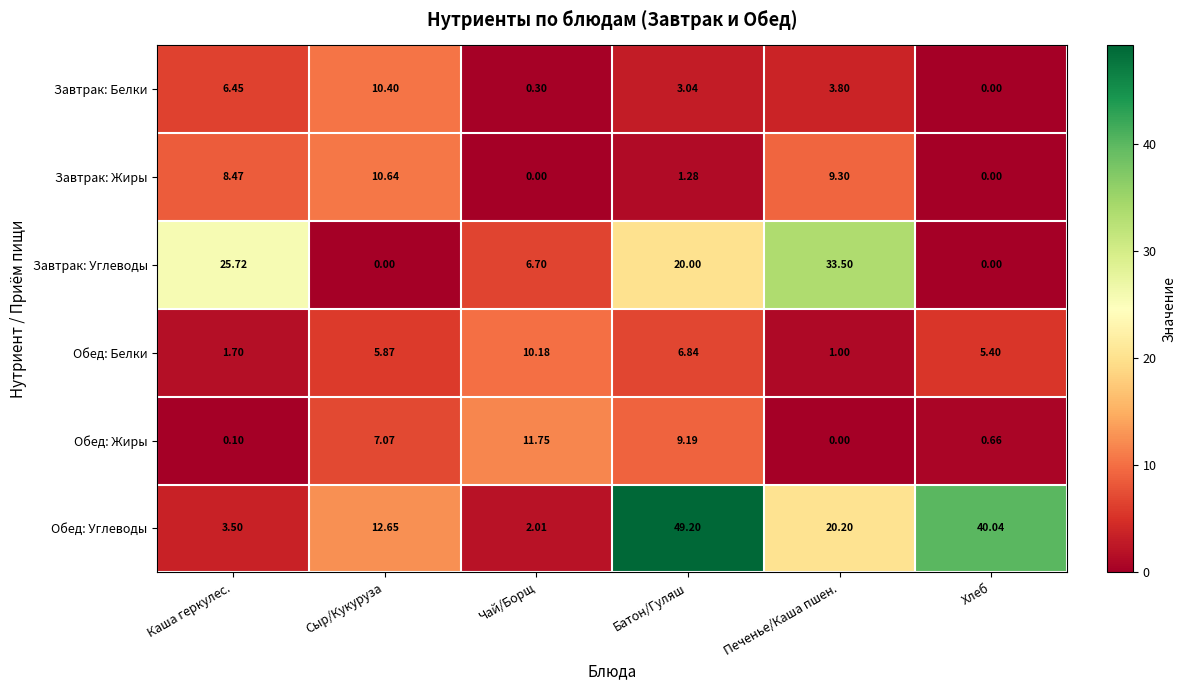

Which series changed the most between Каша геркулес. and Хлеб?

Обед: Углеводы